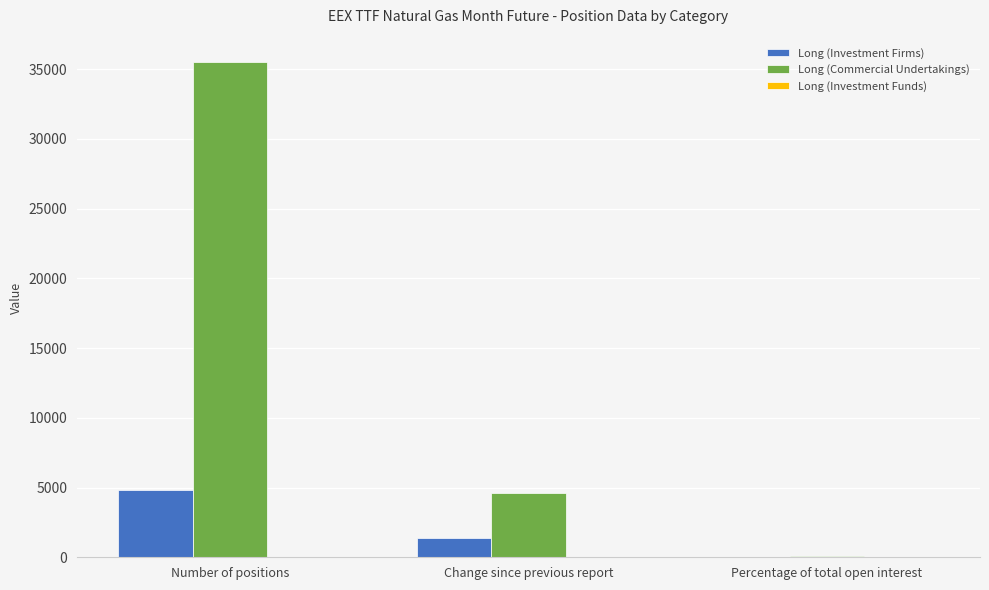

Which category has the highest value in the Long (Commercial Undertakings) series?

Number of positions